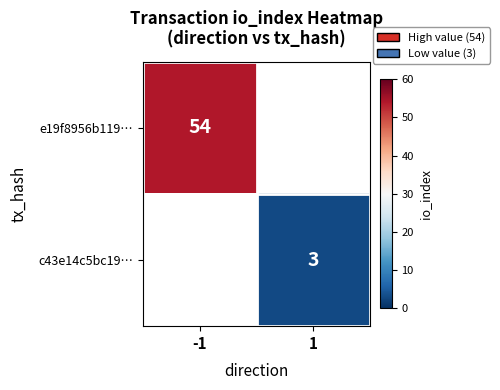

What is the smallest value displayed?

3.0